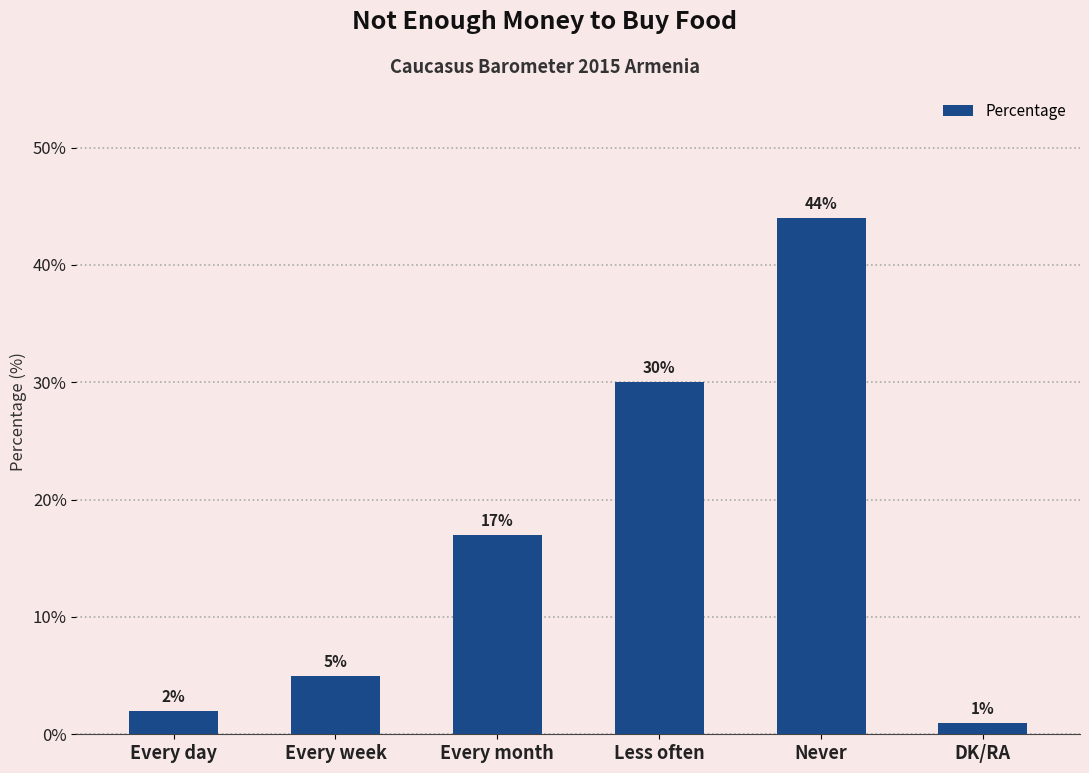

What is the difference between the values at Every day and Never?

42